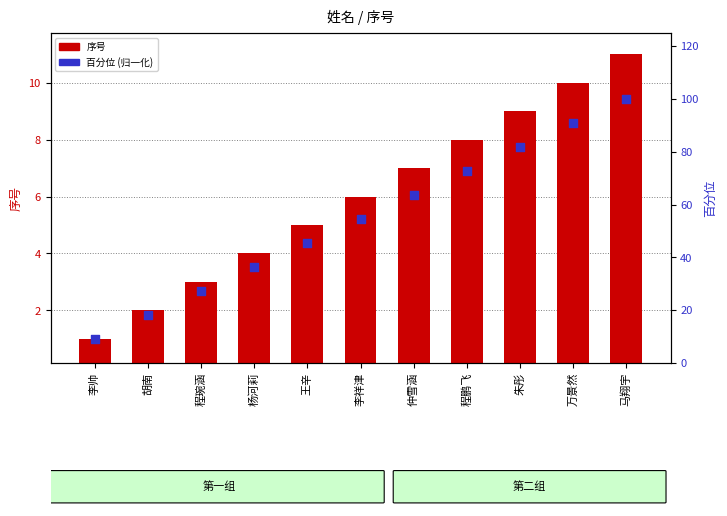

At how many categories does at least one series exceed 31?

8